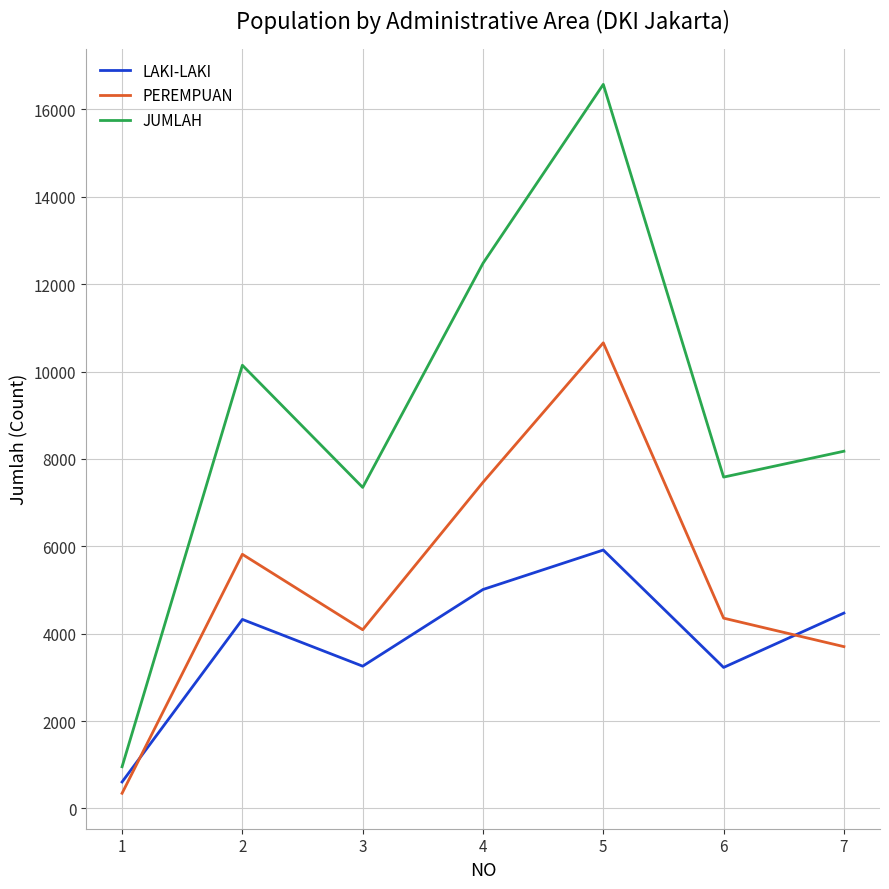

True or false: LAKI-LAKI has a value of 4508 at 3.

False